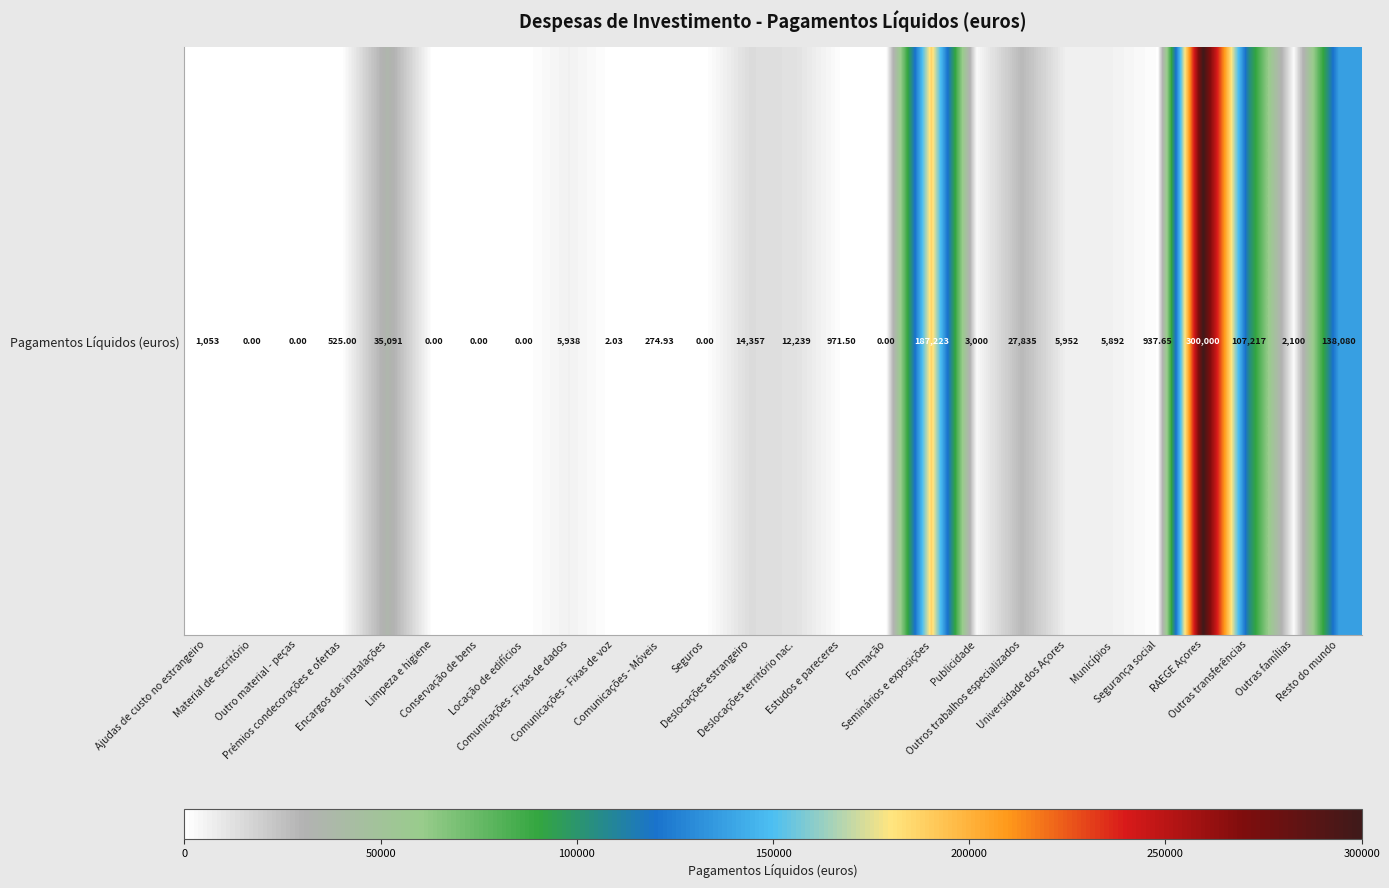

Is it true that the value at Resto do mundo is 138079.6?

True